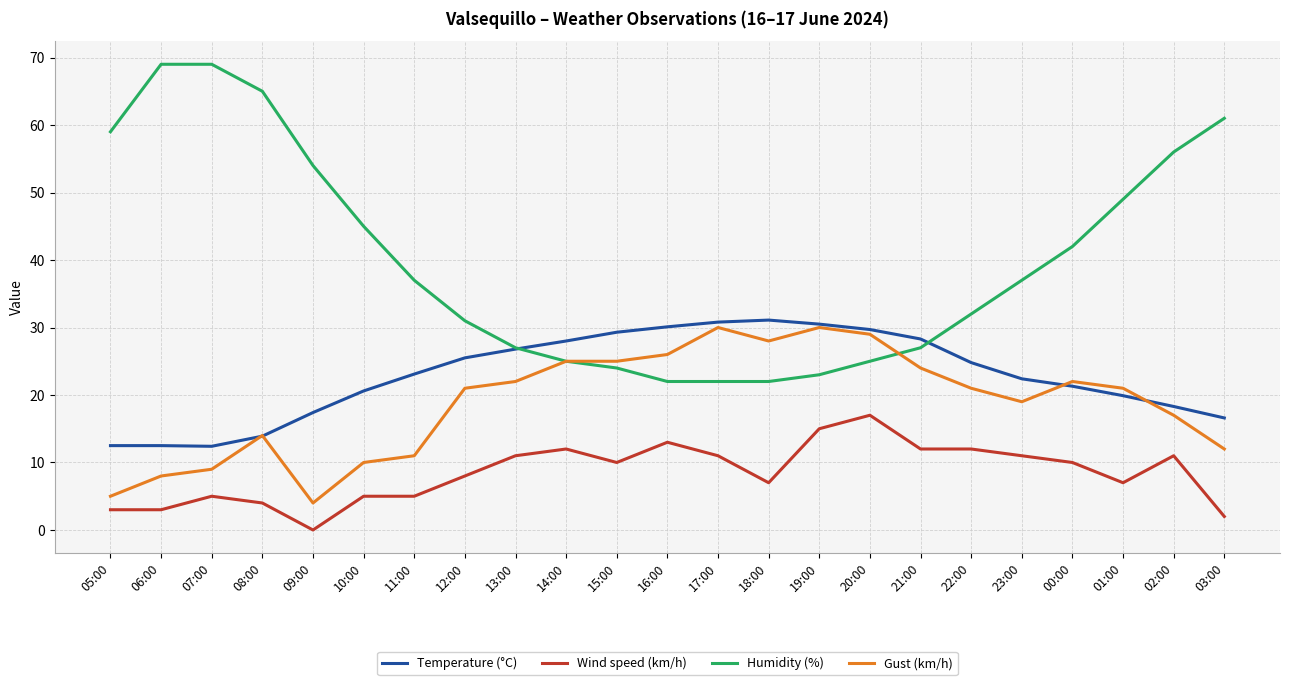

Which series changed the most between 15:00 and 20:00?

Wind speed (km/h)